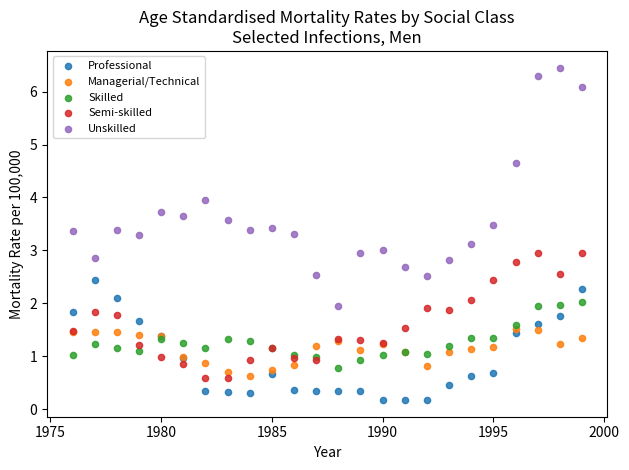

Which series has the largest Y range (max minus min)?

Unskilled